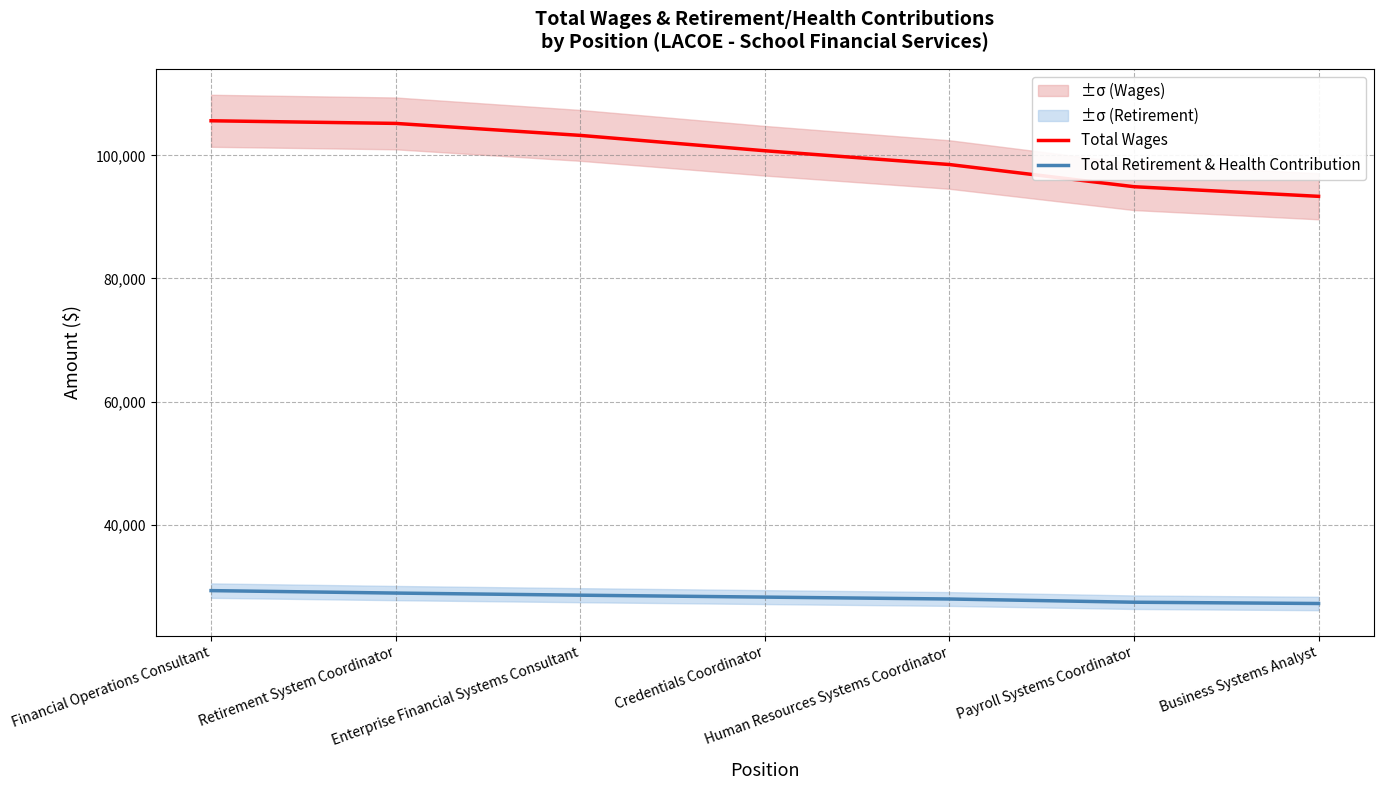

What is the total value across all series at Business Systems Analyst?

120543